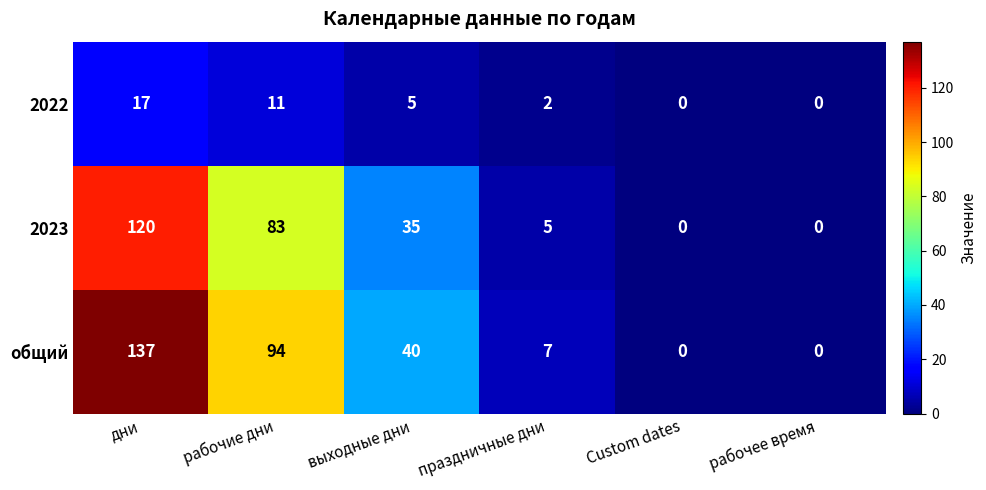

Reading left to right, what are all the values shown in this chart?

2022: 17	11	5	2	0	0
2023: 120	83	35	5	0	0
общий: 137	94	40	7	0	0